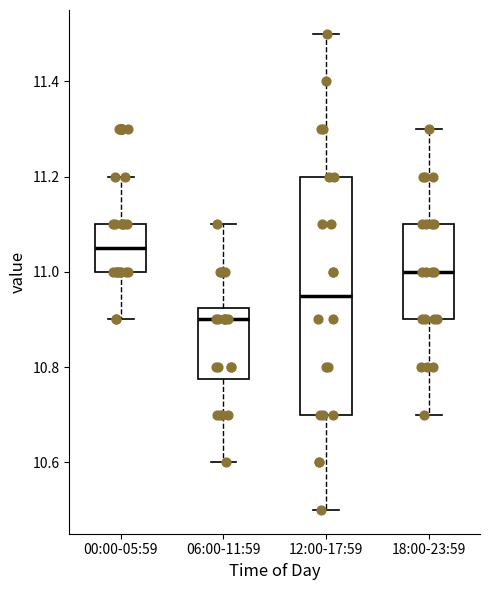

Where is the lower edge of the box for 00:00-05:59 on the y-axis? The values are not printed on the chart, so give them approximately, as read against the axis.

11.00